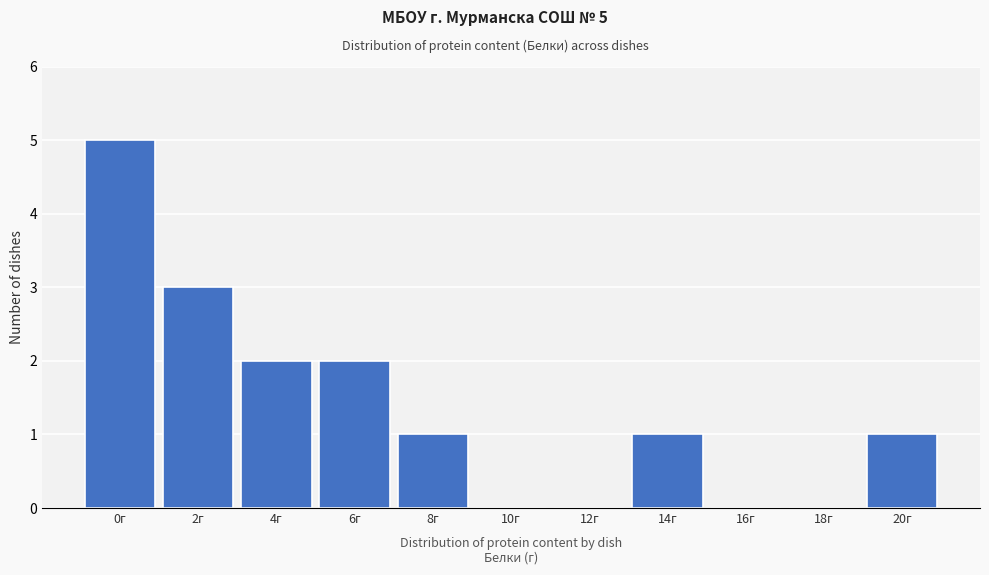

Reading right to left, transcribe all the data shown in this chart.

20г=1	18г=0	16г=0	14г=1	12г=0	10г=0	8г=1	6г=2	4г=2	2г=3	0г=5